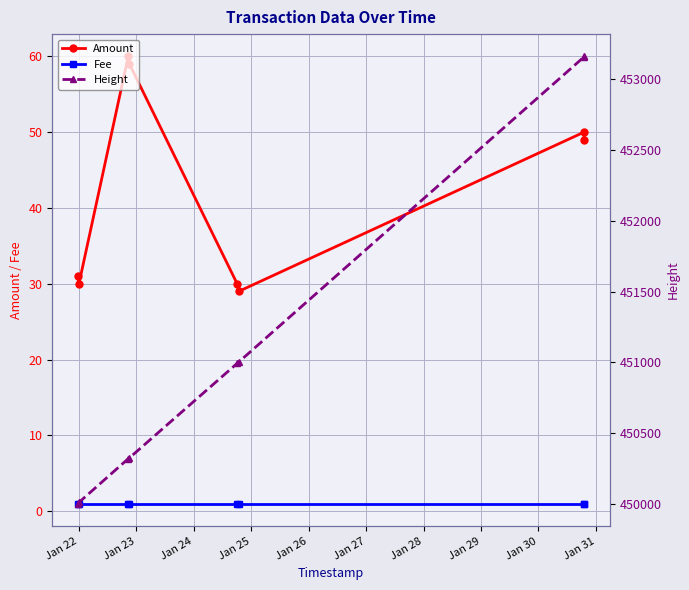

What are all the series names shown in the legend?

Amount, Fee, Height